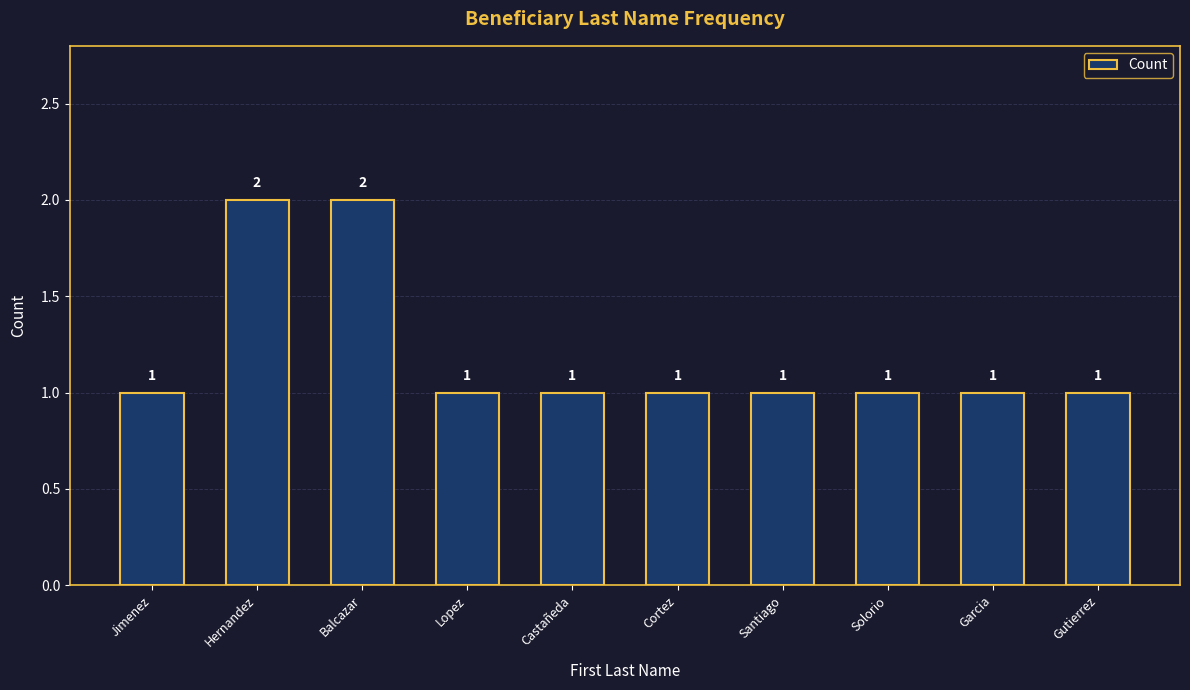

Reading left to right, extract all data points from this chart.

1	2	2	1	1	1	1	1	1	1